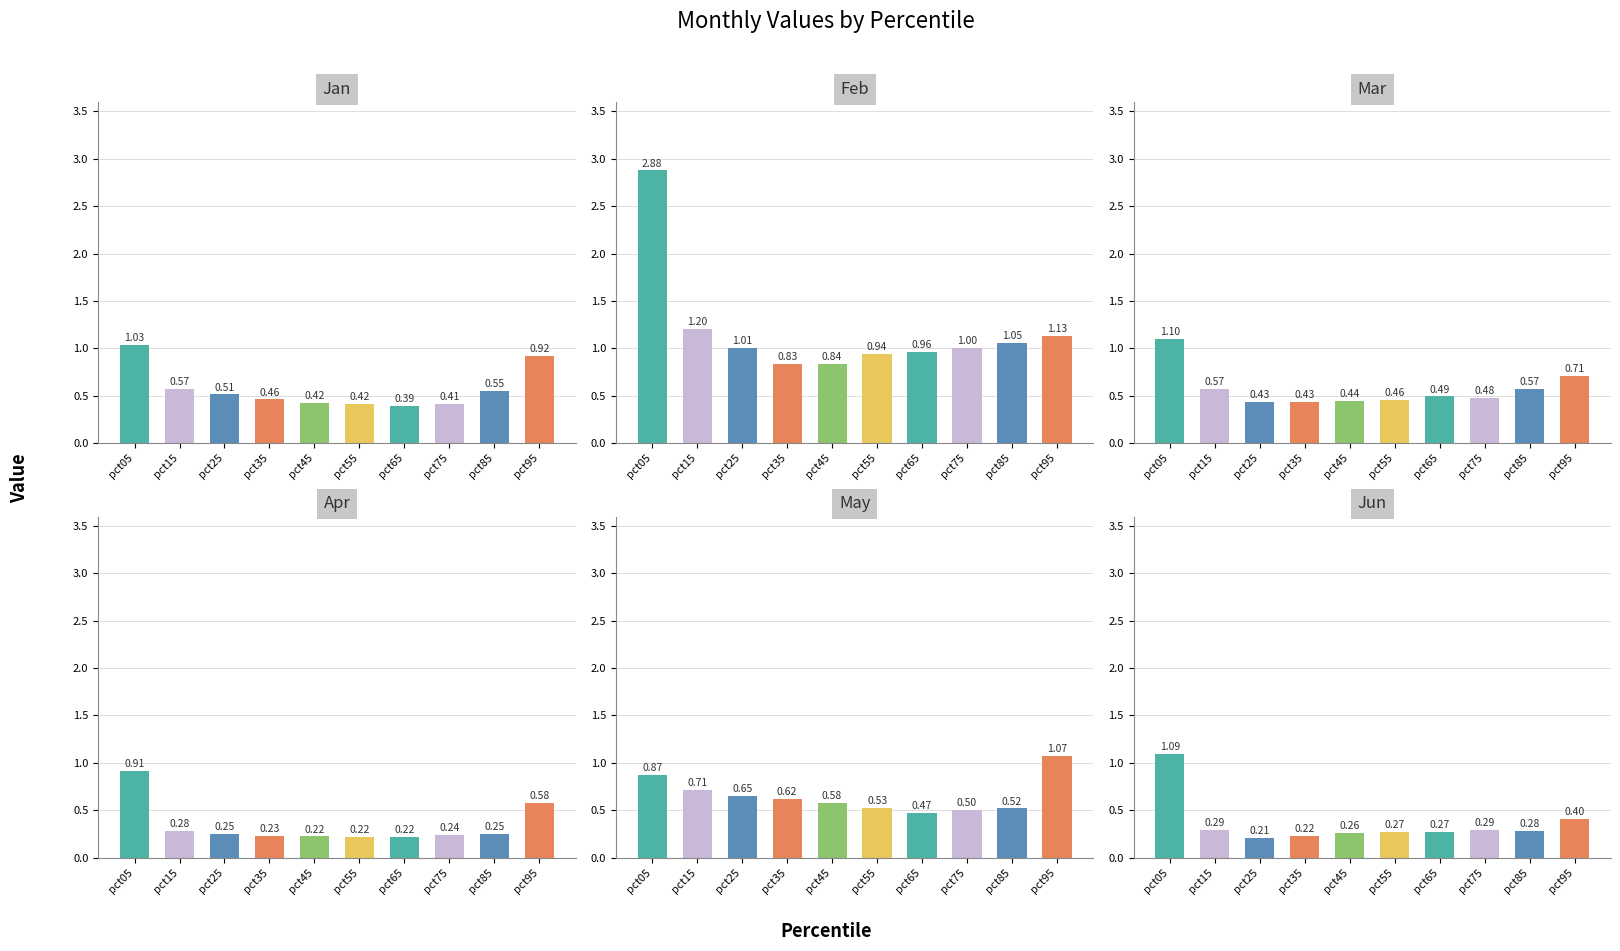

Where is May nearest to the value 0?

pct65